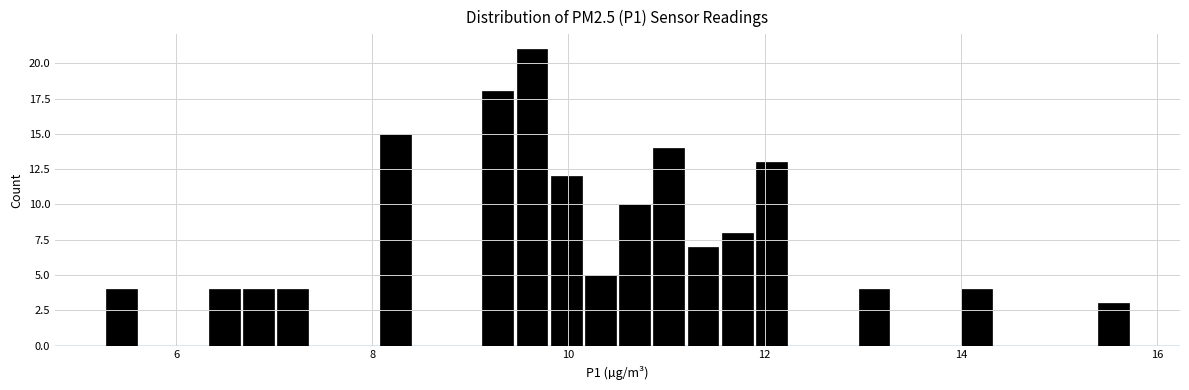

Around what value on the x-axis is the tallest bar? Give the approximate position of its centre, as read against the axis.

9.6